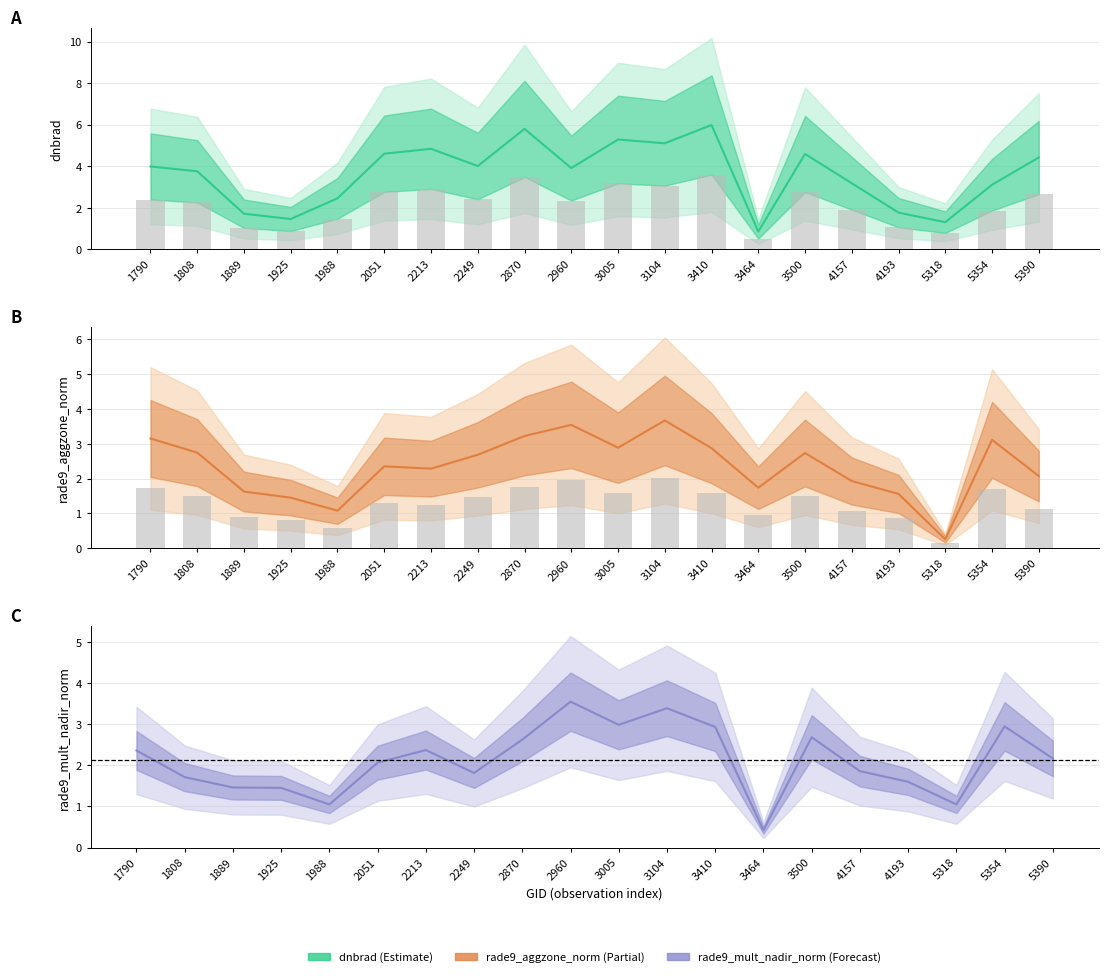

Reading left to right, extract all data points from this chart.

dnbrad: 1790=4.0	1808=3.8	1889=1.7	1925=1.5	1988=2.4	2051=4.6	2213=4.8	2249=4.0	2870=5.8	2960=3.9	3005=5.3	3104=5.1	3410=6.0	3464=0.8	3500=4.6	4157=3.2	4193=1.8	5318=1.3	5354=3.1	5390=4.4
dnbrad bars: 1790=2.4	1808=2.3	1889=1.0	1925=0.9	1988=1.5	2051=2.8	2213=2.9	2249=2.4	2870=3.5	2960=2.3	3005=3.2	3104=3.1	3410=3.6	3464=0.5	3500=2.8	4157=1.9	4193=1.1	5318=0.8	5354=1.9	5390=2.7
rade9_aggzone_norm: 1790=3.1	1808=2.7	1889=1.6	1925=1.5	1988=1.1	2051=2.4	2213=2.3	2249=2.7	2870=3.2	2960=3.5	3005=2.9	3104=3.7	3410=2.9	3464=1.7	3500=2.7	4157=1.9	4193=1.6	5318=0.3	5354=3.1	5390=2.1
aggzone bars: 1790=1.7	1808=1.5	1889=0.9	1925=0.8	1988=0.6	2051=1.3	2213=1.3	2249=1.5	2870=1.8	2960=1.9	3005=1.6	3104=2.0	3410=1.6	3464=1.0	3500=1.5	4157=1.1	4193=0.9	5318=0.1	5354=1.7	5390=1.1
rade9_mult_nadir_norm: 1790=2.4	1808=1.7	1889=1.5	1925=1.5	1988=1.1	2051=2.1	2213=2.4	2249=1.8	2870=2.6	2960=3.6	3005=3.0	3104=3.4	3410=2.9	3464=0.4	3500=2.7	4157=1.9	4193=1.6	5318=1.1	5354=3.0	5390=2.2